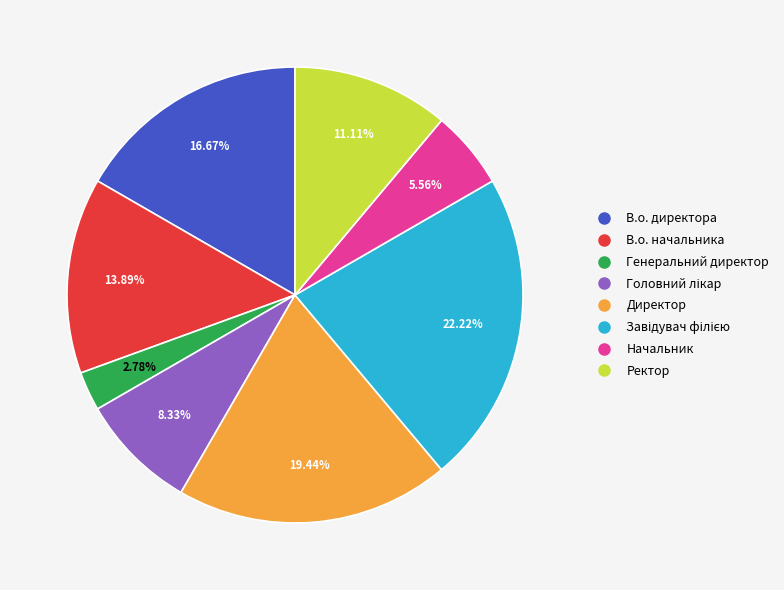

What percentage is NOT represented by Генеральний директор?

97.2%